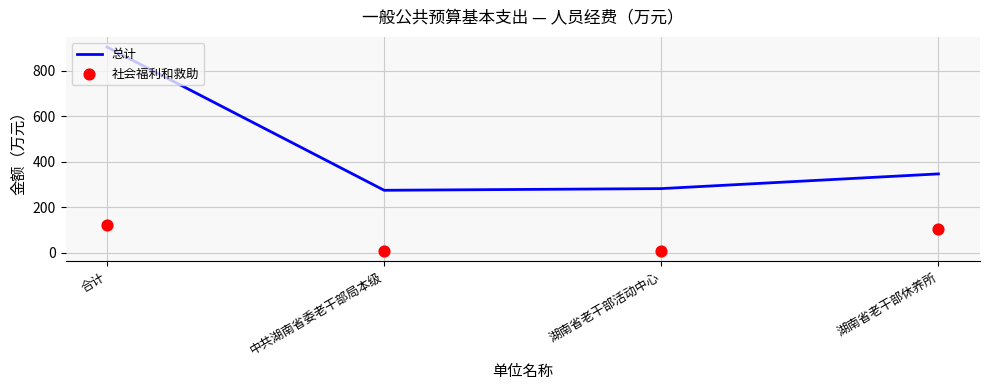

What are all the series names shown in the legend?

总计, 社会福利和救助